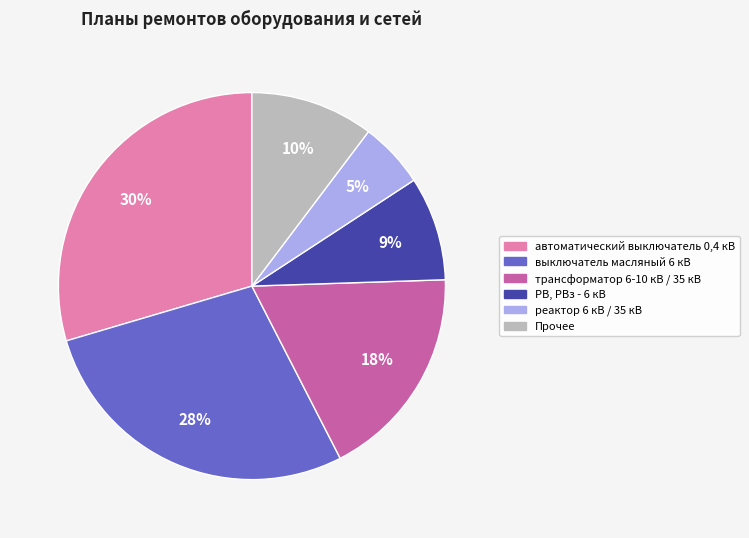

How many slices are in this pie chart?

6